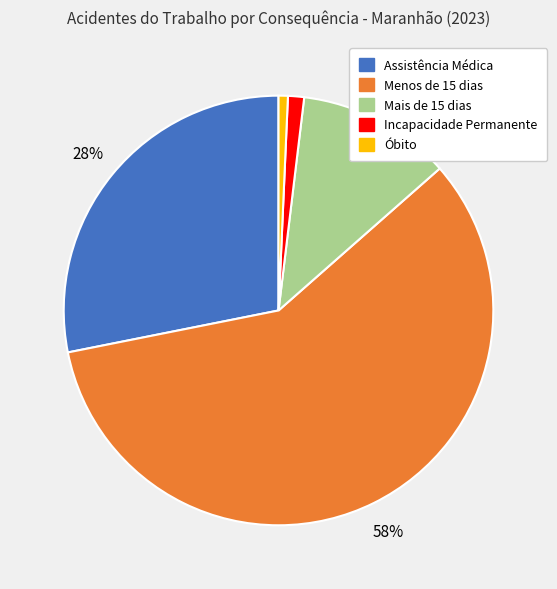

To the nearest percent, what percentage of the pie is Incapacidade Permanente?

1%